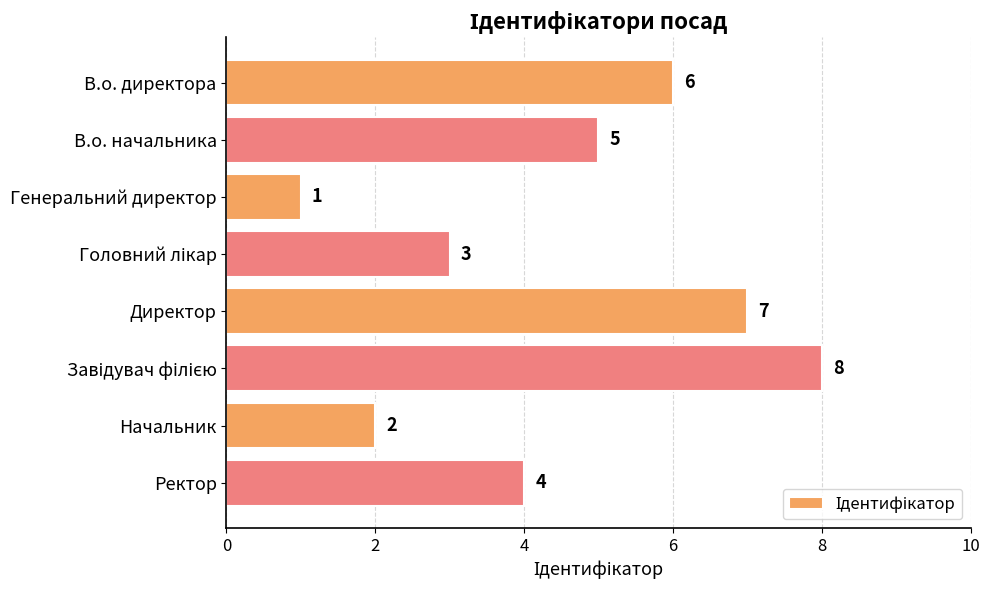

What is the maximum value shown in the chart?

8